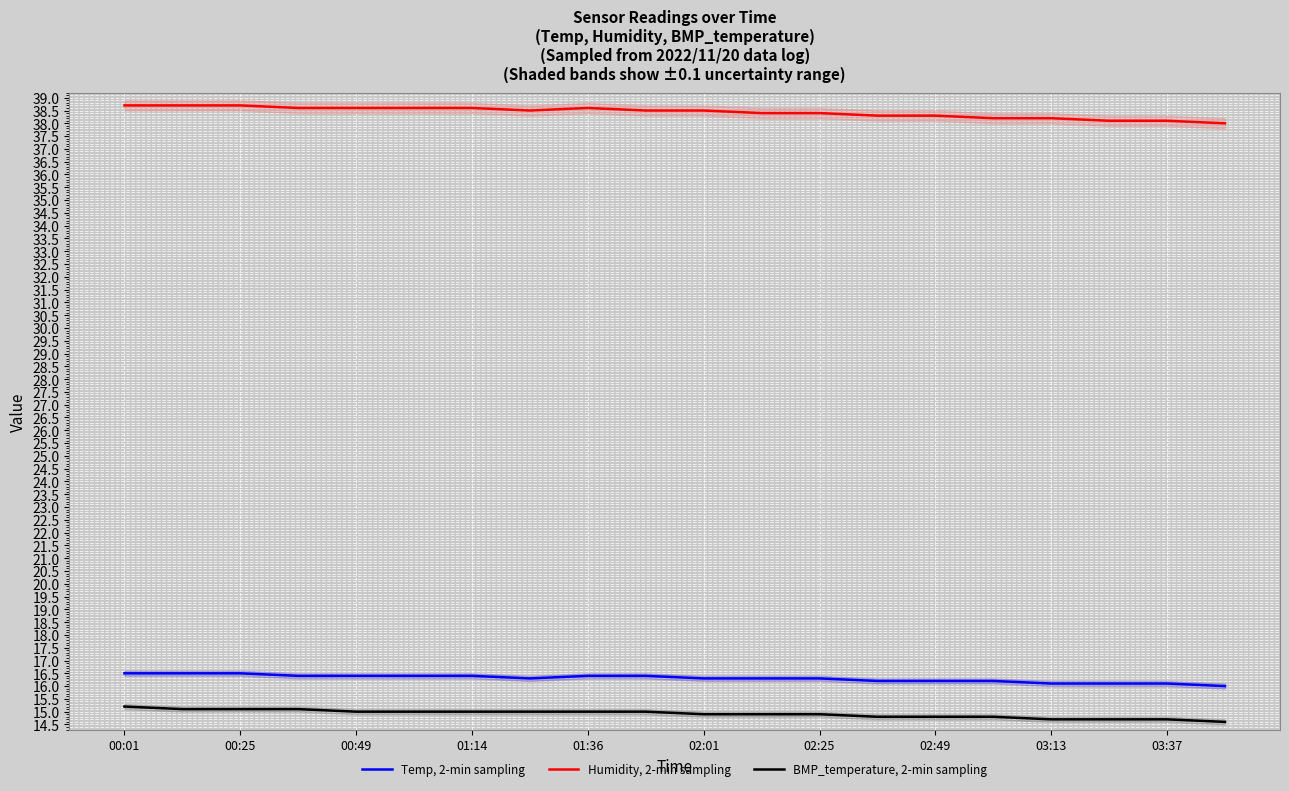

Reading right to left, list all the values displayed in this chart.

Temp, 2-min sampling: 16.0	16.1	16.1	16.1	16.2	16.2	16.2	16.3	16.3	16.3	16.4	16.4	16.3	16.4	16.4	16.4	16.4	16.5	16.5	16.5
Humidity, 2-min sampling: 38.0	38.1	38.1	38.2	38.2	38.3	38.3	38.4	38.4	38.5	38.5	38.6	38.5	38.6	38.6	38.6	38.6	38.7	38.7	38.7
BMP_temperature, 2-min sampling: 14.6	14.7	14.7	14.7	14.8	14.8	14.8	14.9	14.9	14.9	15.0	15.0	15.0	15.0	15.0	15.0	15.1	15.1	15.1	15.2